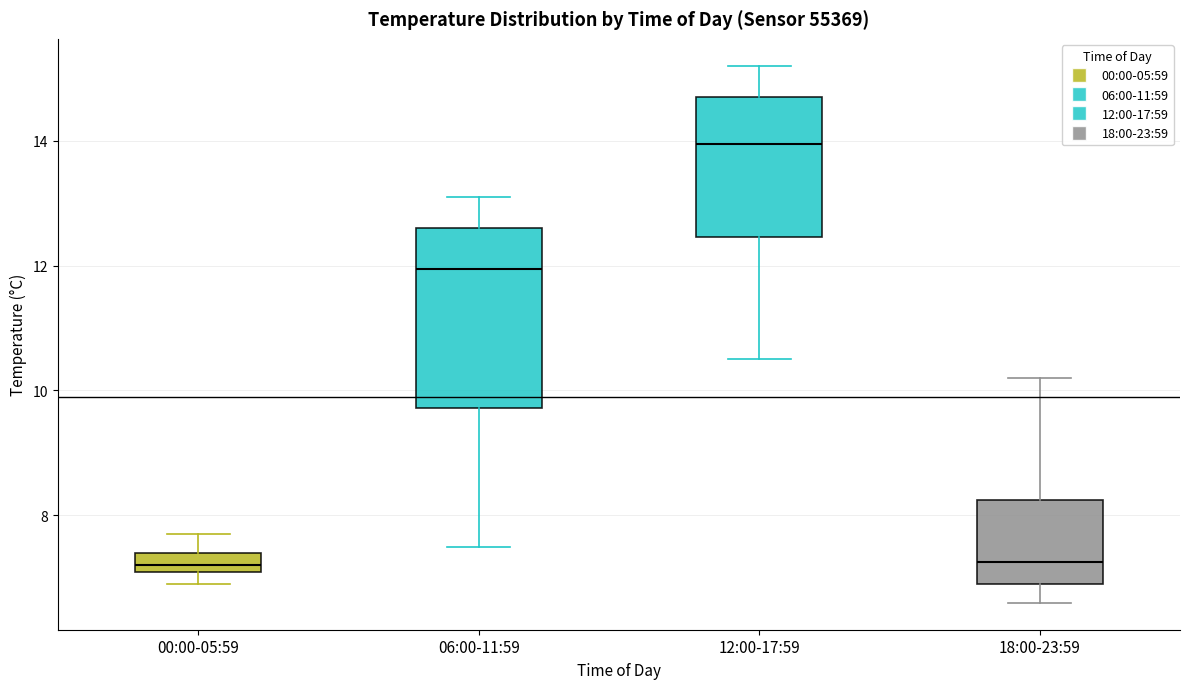

Reading left to right, transcribe this box plot: for each box, give where its median line is, the range the box spans, and where its two whiskers end, as read against the y-axis. The values are not printed on the chart, so give them approximately, as read against the axis.

00:00-05:59: median 7.2 (just above the box's lower edge), box 7.2 to 7.4, whiskers 7.0 to 7.8
06:00-11:59: median 12.0, box 9.8 to 12.6, whiskers 7.6 to 13.2
12:00-17:59: median 14.0, box 12.4 to 14.8, whiskers 10.6 to 15.2
18:00-23:59: median 7.2, box 7.0 to 8.2, whiskers 6.6 to 10.2